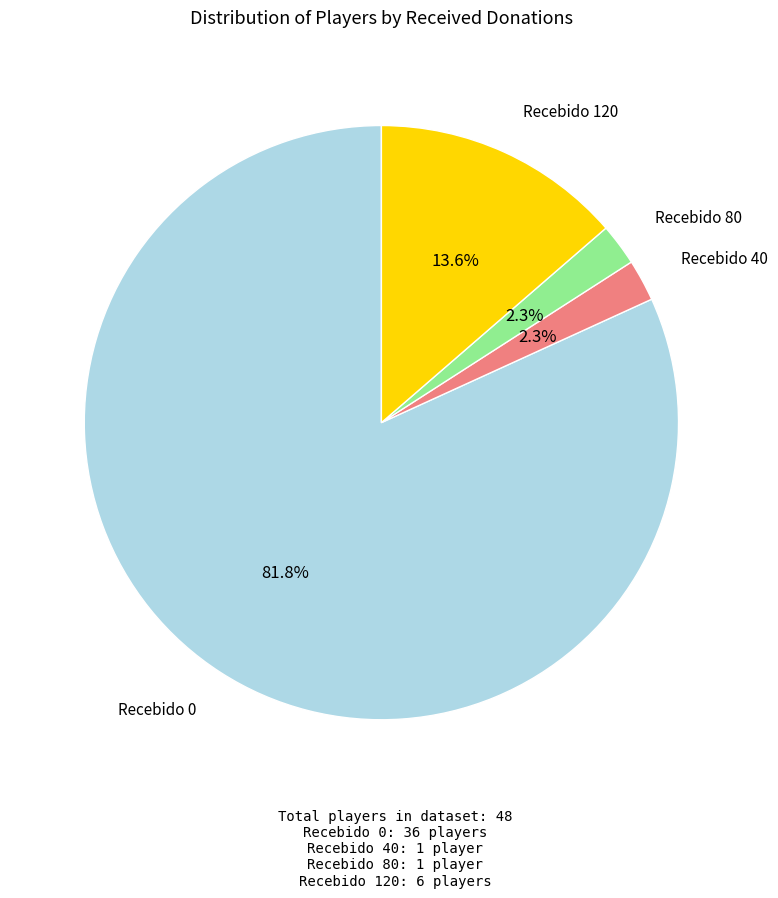

Is there any slice that represents more than half of the pie?

Yes